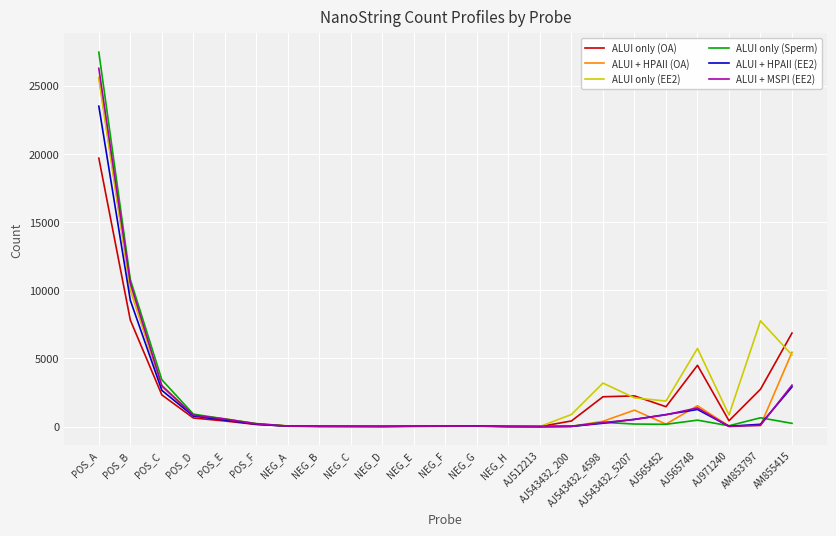

How many lines are shown in the chart?

6